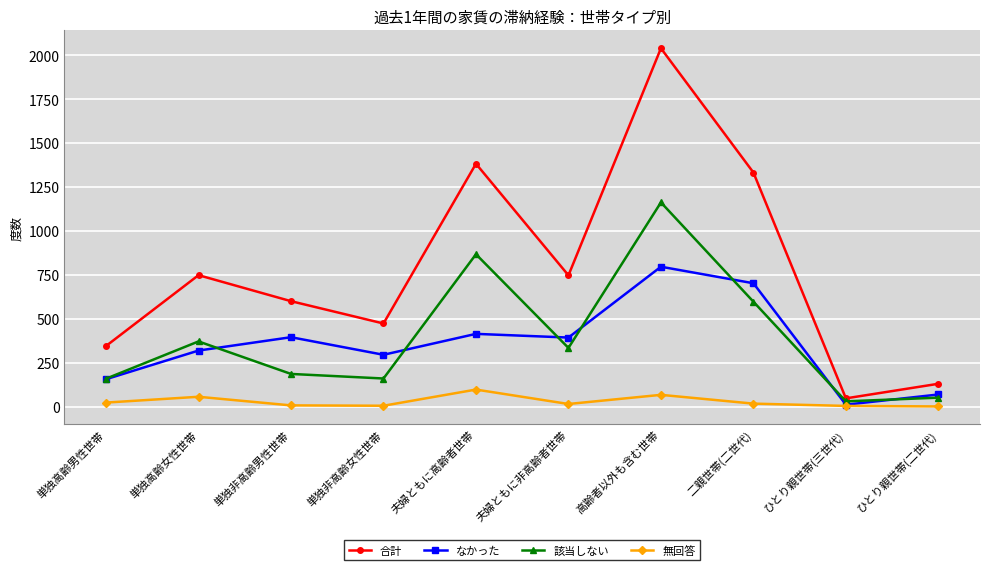

What position from the right is 単独高齢男性世帯?

10